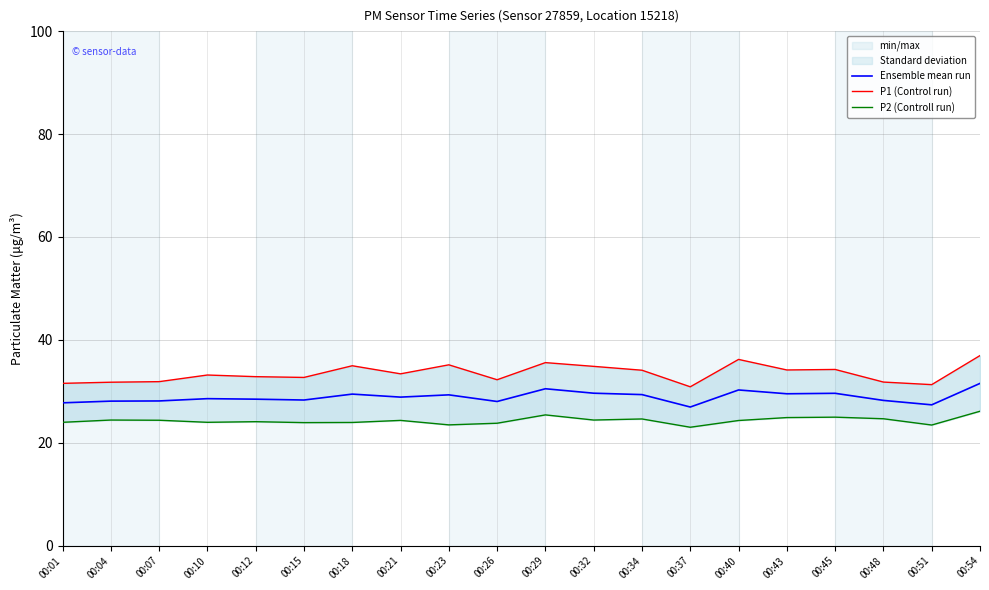

True or false: P1 (Control run) has a value of 30.9 at 00:37.

True